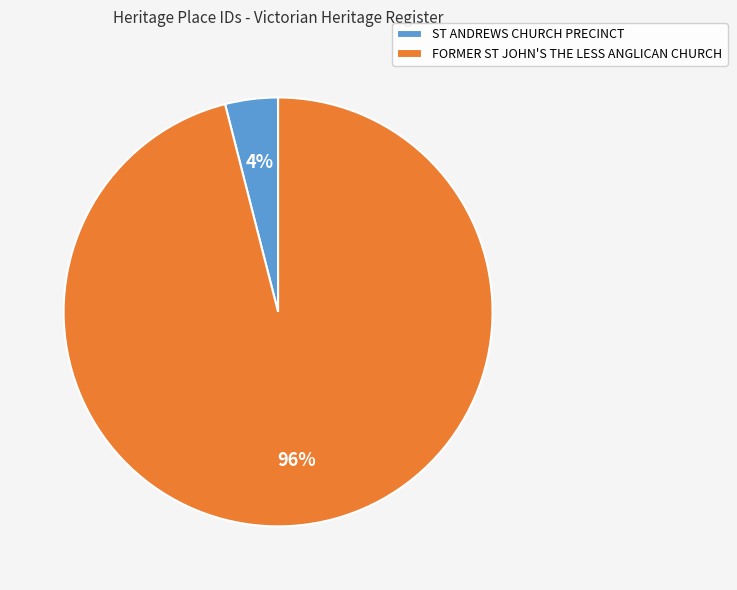

Rank the categories by value from lowest to highest.

ST ANDREWS CHURCH PRECINCT, FORMER ST JOHN'S THE LESS ANGLICAN CHURCH